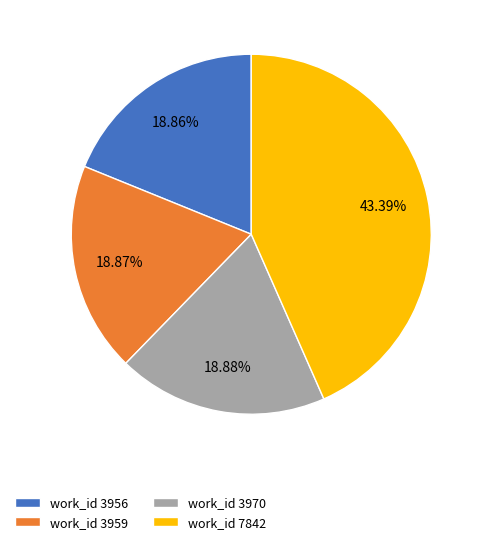

Which slice is the largest?

work_id 7842